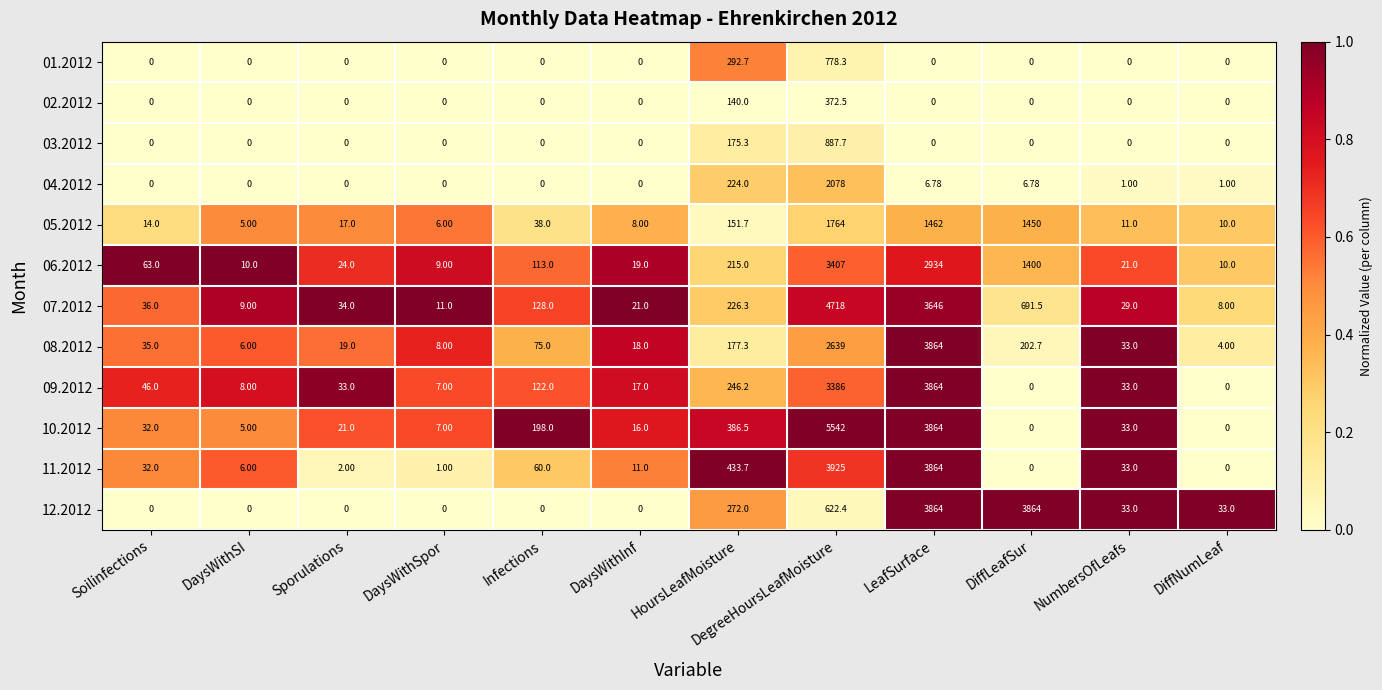

Is the value of 12.2012 at Infections greater than the value of 09.2012 at HoursLeafMoisture?

No